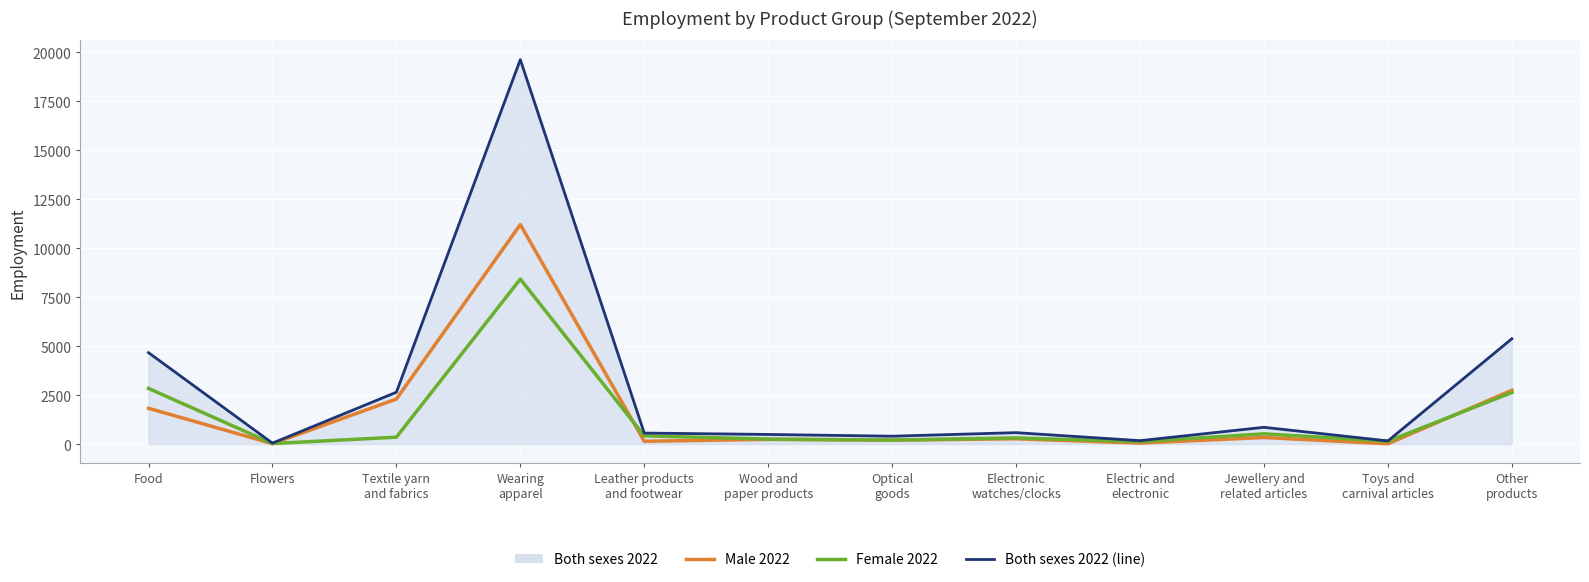

At which category is the sum across all series the highest?

Wearing
apparel